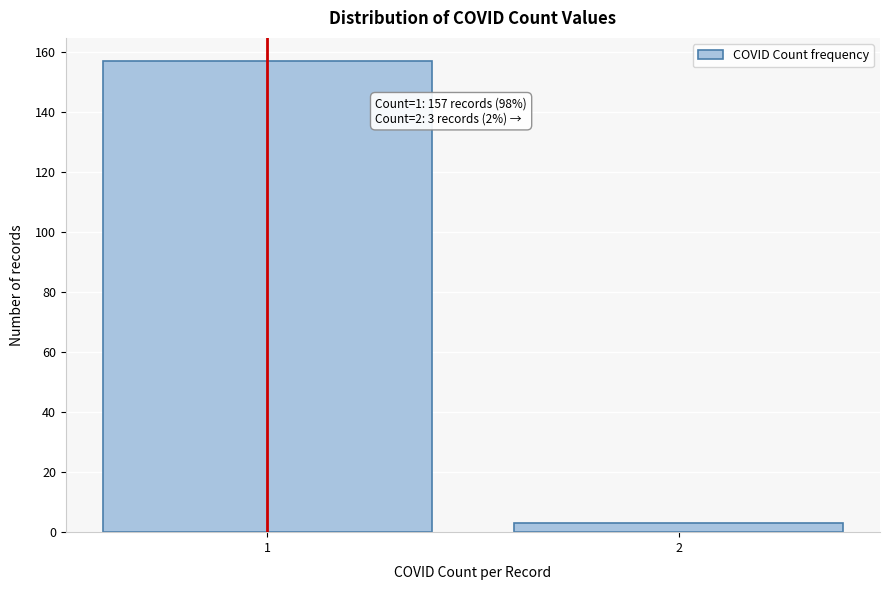

Reading right to left, extract all data points from this chart.

3	157